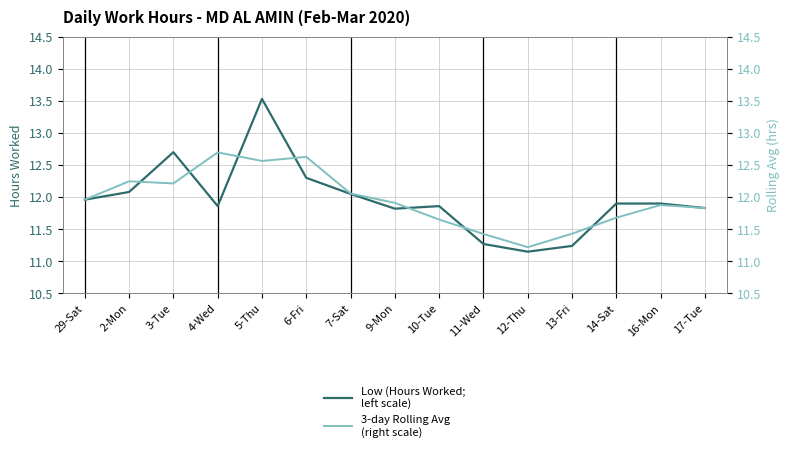

Reading right to left, extract all data points from this chart.

Low (Hours Worked; left scale): 17-Tue=11.8	16-Mon=11.9	14-Sat=11.9	13-Fri=11.2	12-Thu=11.2	11-Wed=11.3	10-Tue=11.9	9-Mon=11.8	7-Sat=12.1	6-Fri=12.3	5-Thu=13.5	4-Wed=11.9	3-Tue=12.7	2-Mon=12.1	29-Sat=12.0
3-day Rolling Avg (right scale): 17-Tue=11.8	16-Mon=11.9	14-Sat=11.7	13-Fri=11.4	12-Thu=11.2	11-Wed=11.4	10-Tue=11.6	9-Mon=11.9	7-Sat=12.1	6-Fri=12.6	5-Thu=12.6	4-Wed=12.7	3-Tue=12.2	2-Mon=12.2	29-Sat=12.0